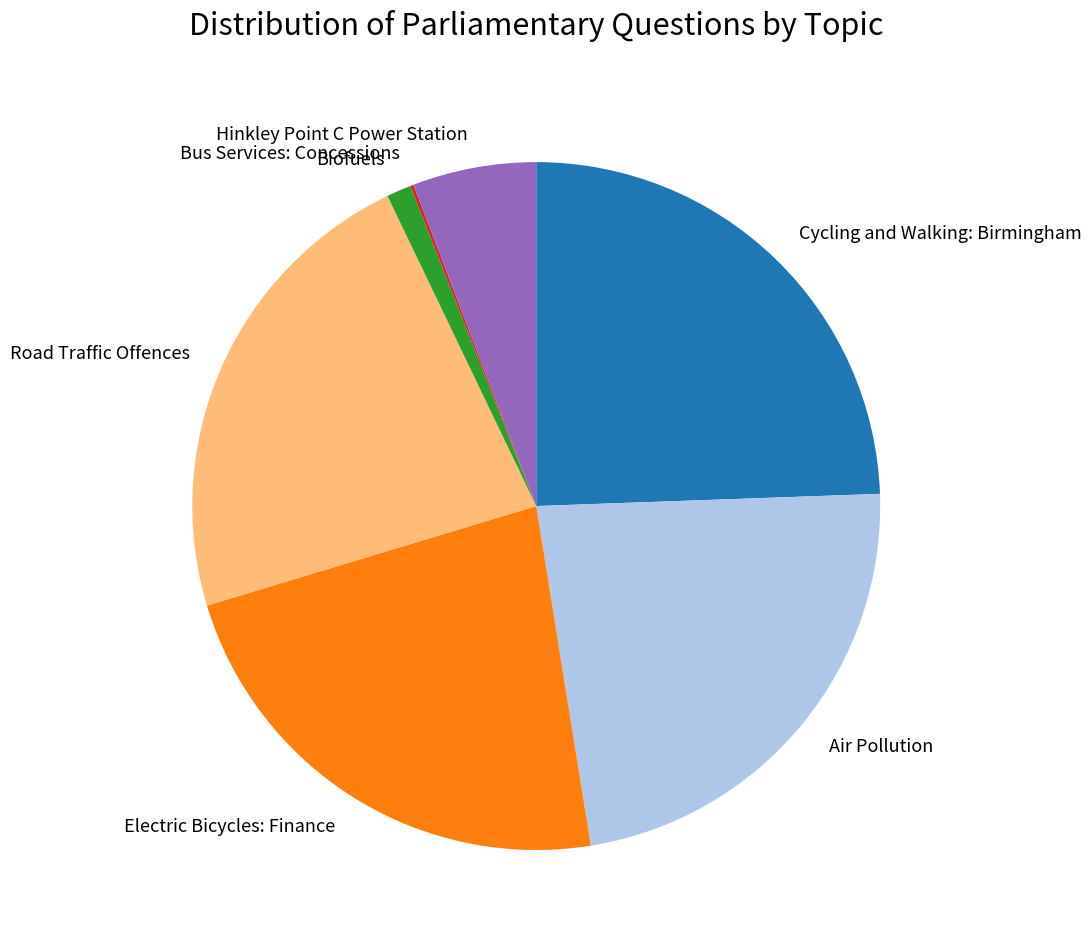

Is the sum of Electric Bicycles: Finance and Biofuels greater than half?

No